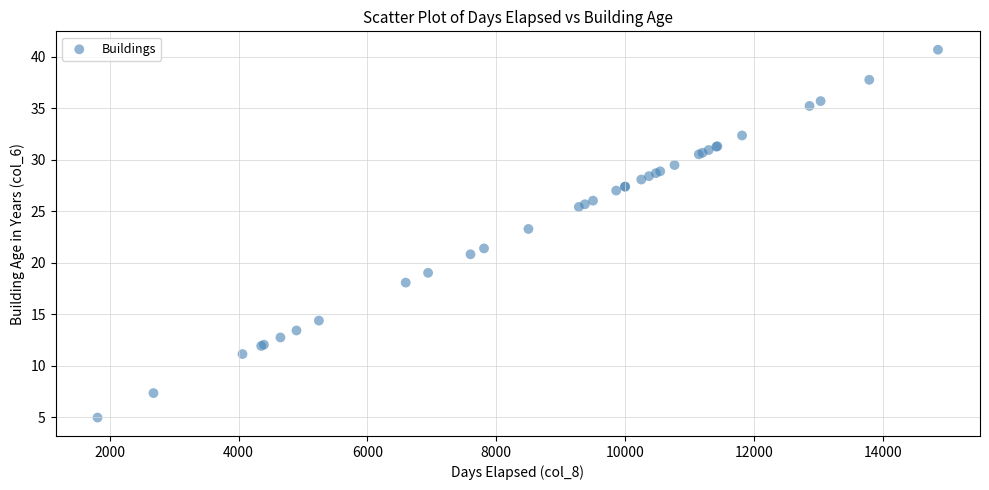

What Y value in the scatter plot is closest to 22?

21.4